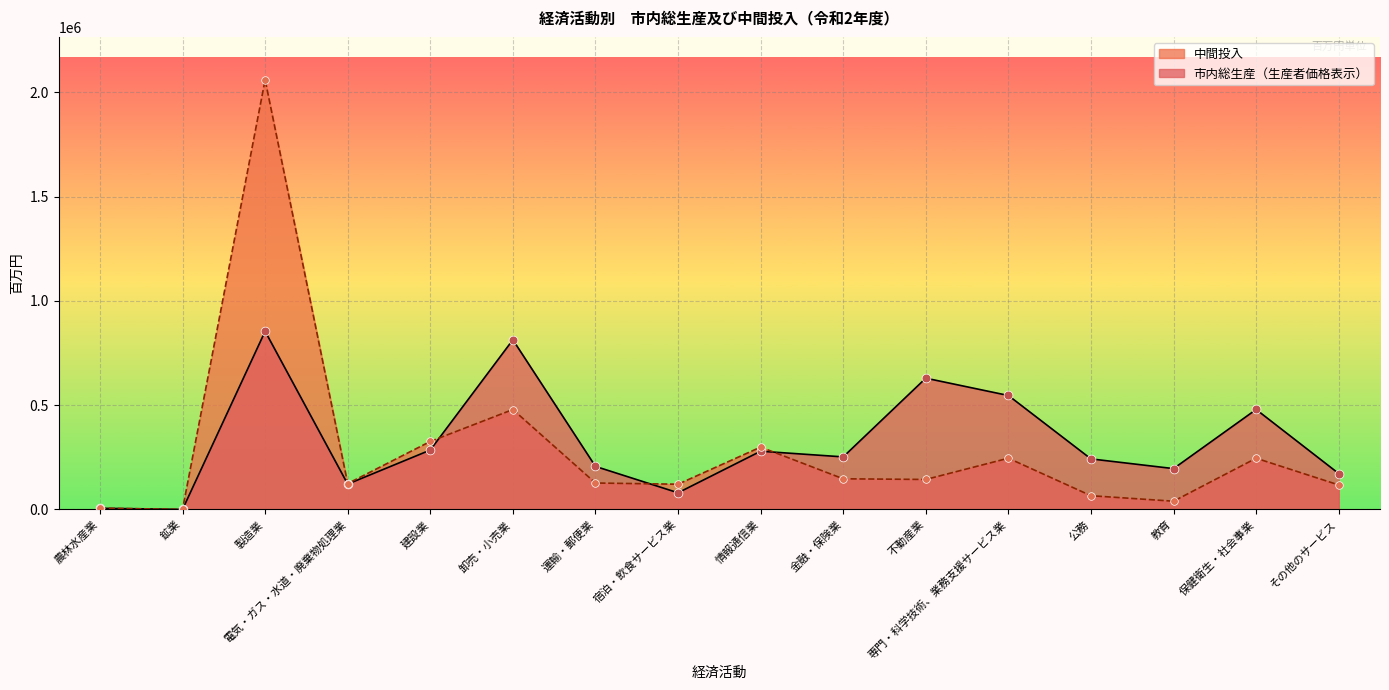

Is the value of 市内総生産（生産者価格表示） at 運輸・郵便業 greater than the value of 中間投入 at 宿泊・飲食サービス業?

Yes